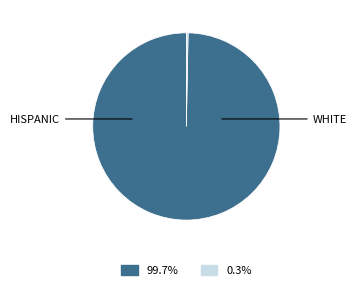

Does any single category account for the majority?

Yes